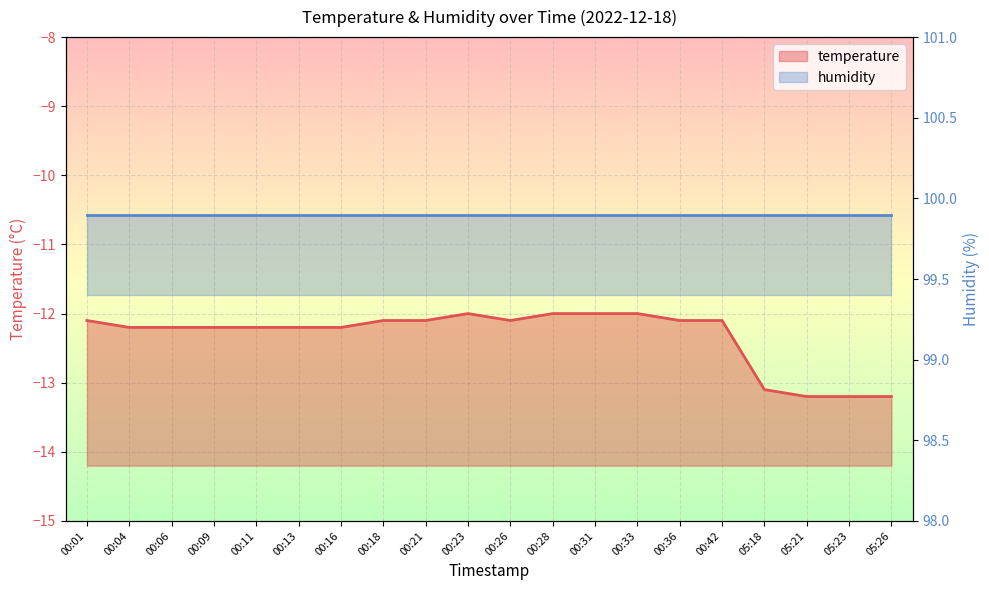

How many data points are less than -12?

16